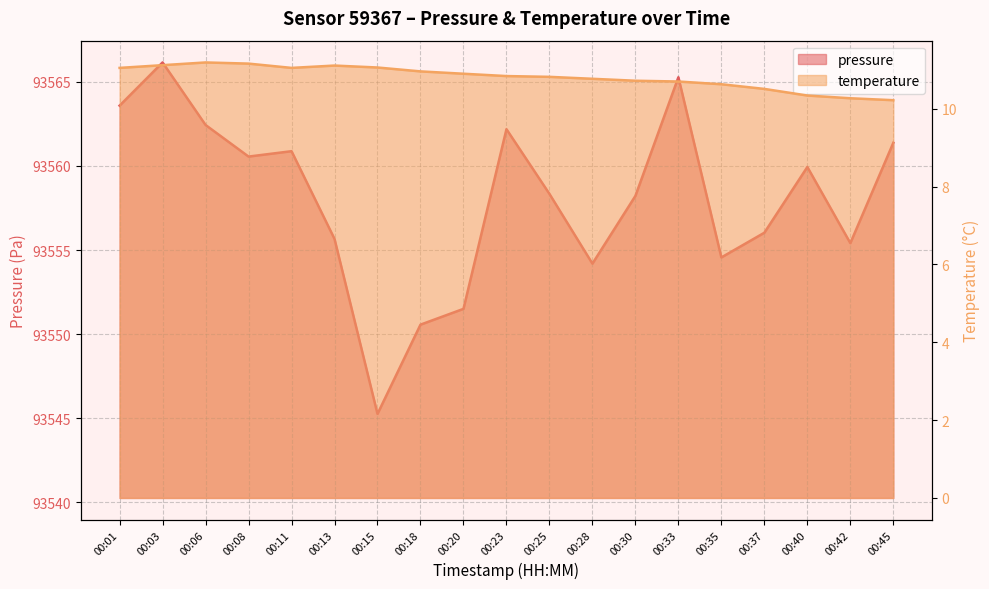

True or false: pressure and temperature cross at least once.

False